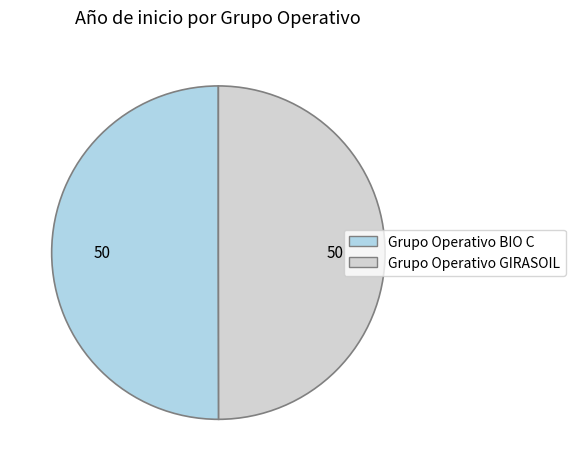

What is the ratio of the value at Grupo Operativo BIO C to the value at Grupo Operativo GIRASOIL?

1.0